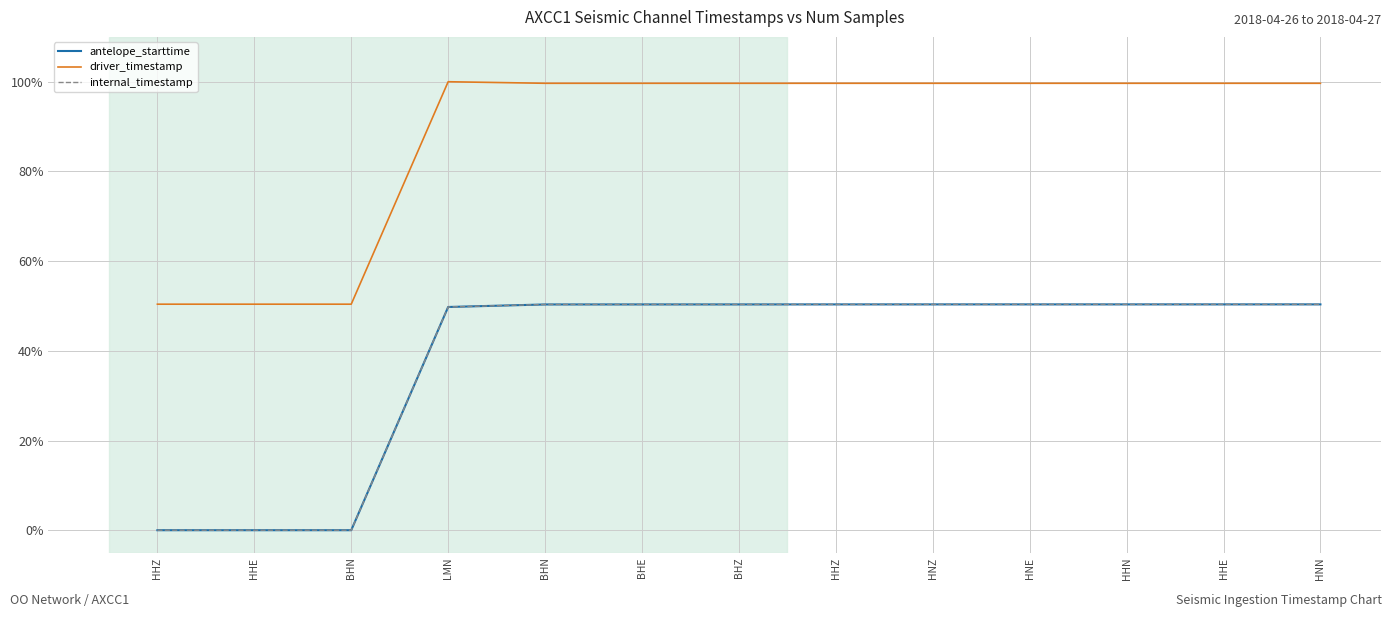

Reading left to right, transcribe all the data shown in this chart.

antelope_starttime: HHZ=0.0	HHE=0.0	BHN=0.0	LMN=49.8	BHN=50.3	BHE=50.3	BHZ=50.3	HHZ=50.4	HNZ=50.4	HNE=50.4	HHN=50.4	HHE=50.4	HNN=50.4
driver_timestamp: HHZ=50.4	HHE=50.4	BHN=50.4	LMN=100.0	BHN=99.7	BHE=99.7	BHZ=99.7	HHZ=99.7	HNZ=99.7	HNE=99.7	HHN=99.7	HHE=99.7	HNN=99.7
internal_timestamp: HHZ=0.0	HHE=0.0	BHN=0.0	LMN=49.8	BHN=50.3	BHE=50.3	BHZ=50.3	HHZ=50.4	HNZ=50.4	HNE=50.4	HHN=50.4	HHE=50.4	HNN=50.4